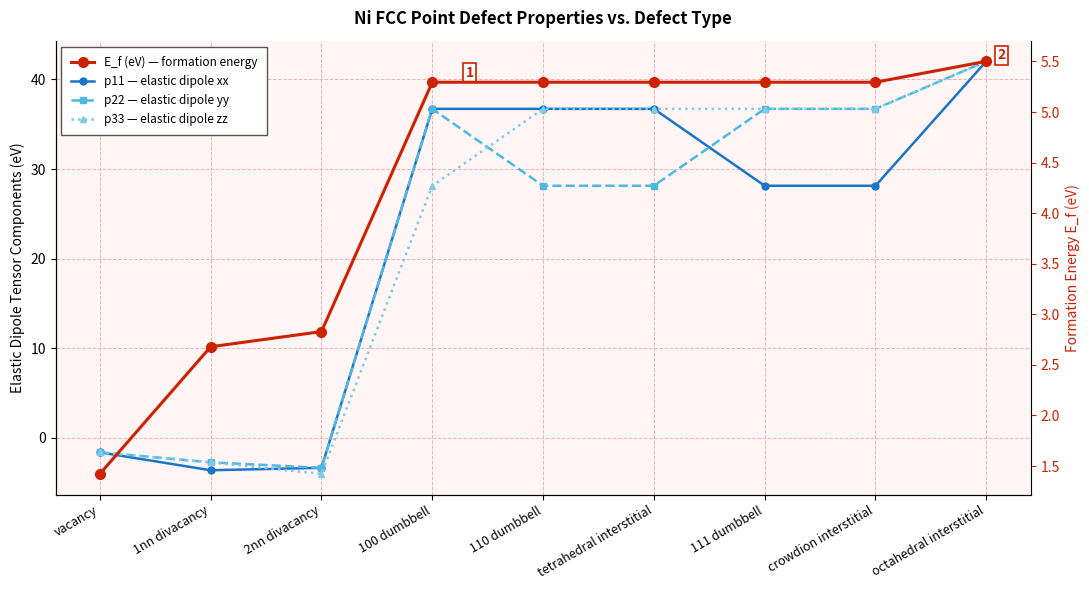

What is the total value across all series at 111 dumbbell?

106.9